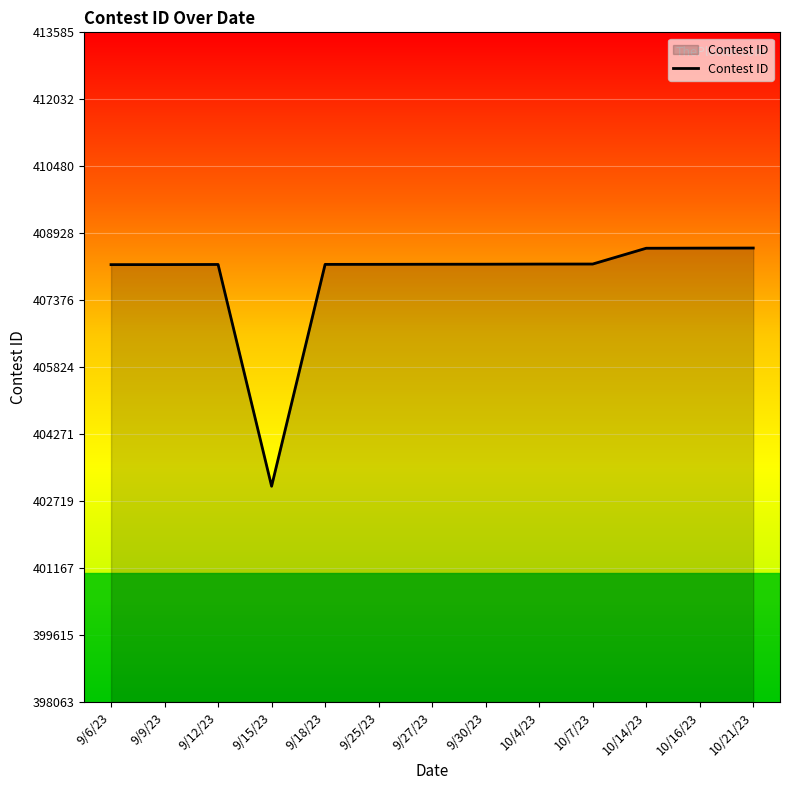

What is the difference between the values at 10/7/23 and 9/18/23?

8